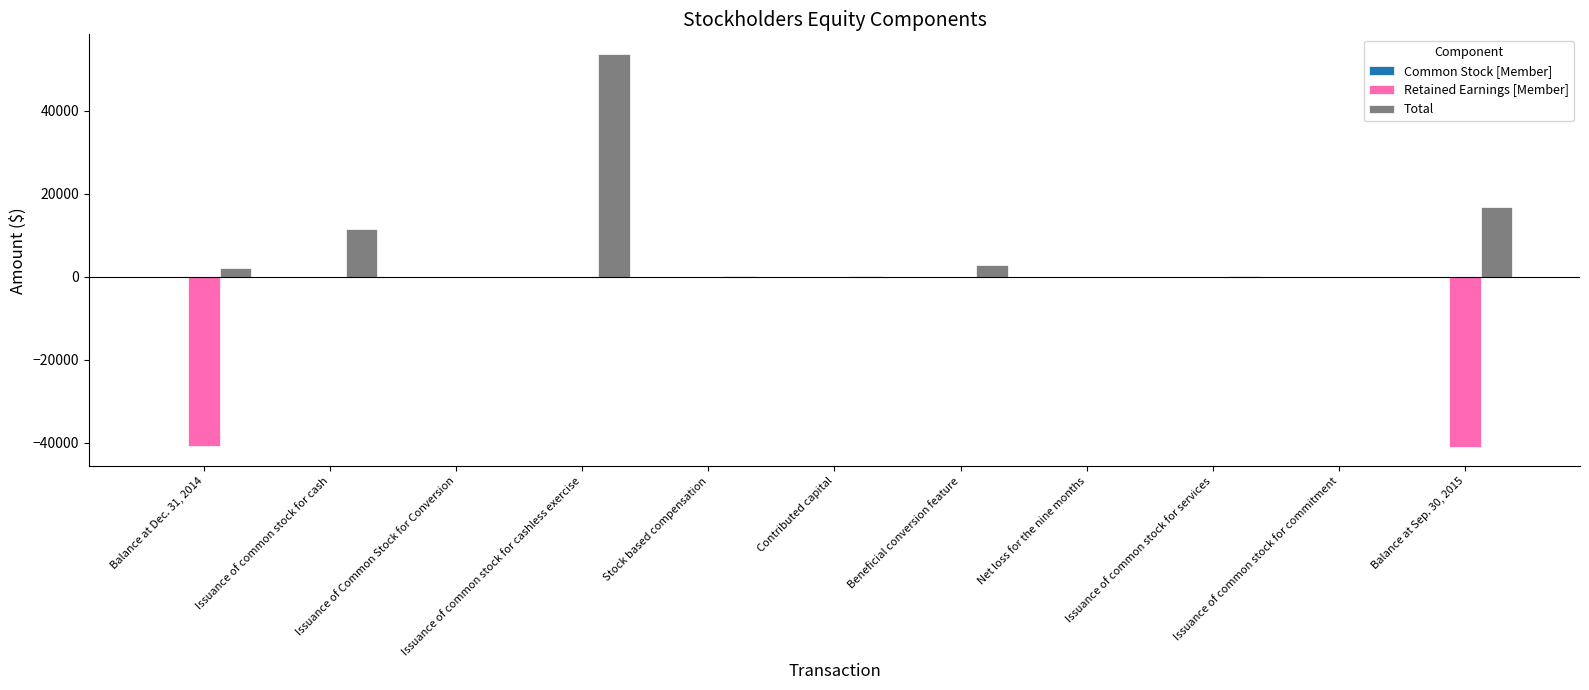

What is the sum of all Retained Earnings [Member] values?

-81884